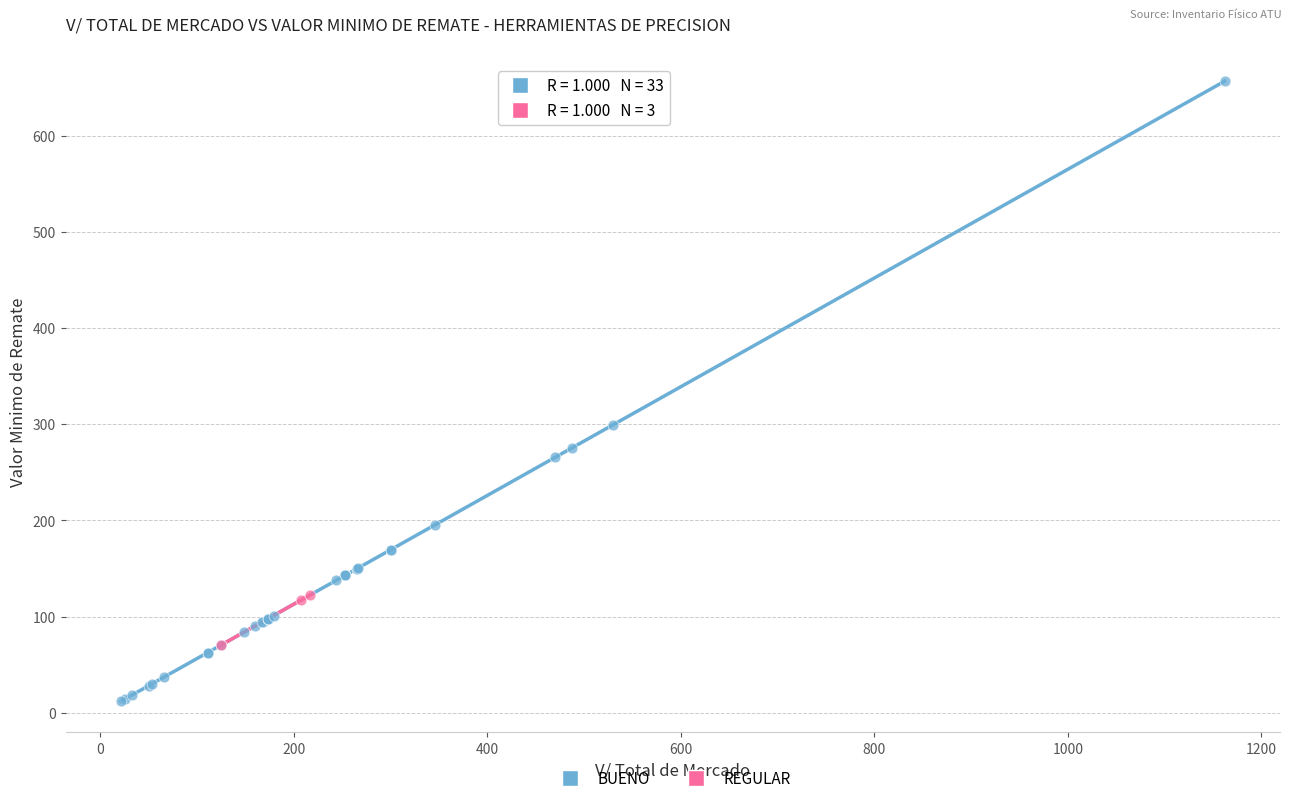

What are all the series names shown in the legend?

BUENO, REGULAR